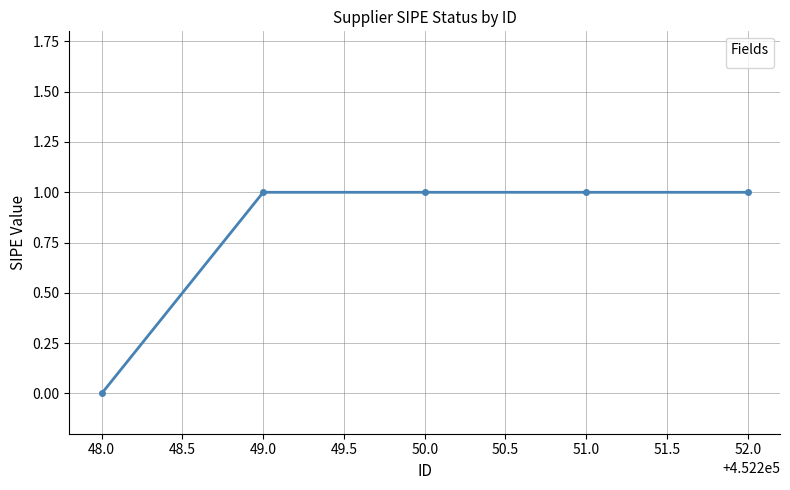

Reading left to right, transcribe all the data shown in this chart.

0	1	1	1	1